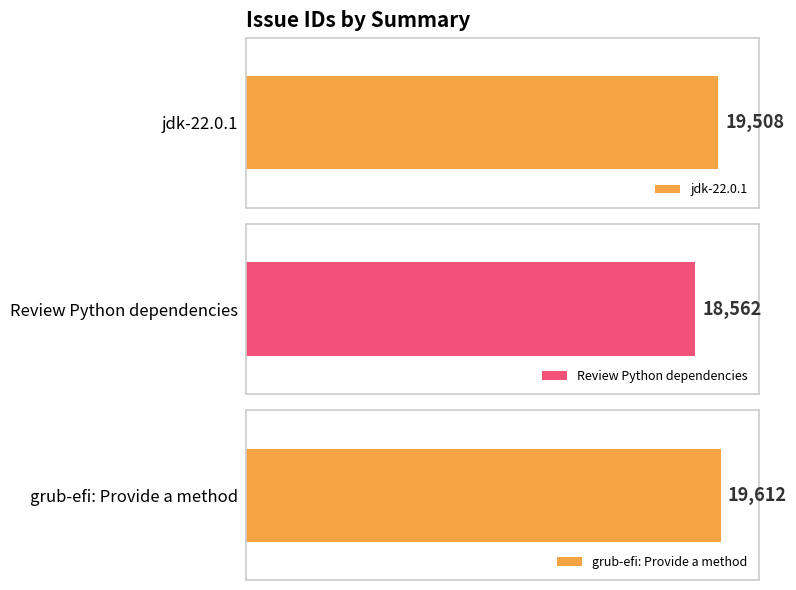

True or false: the data shows 19612 at grub-efi: Provide a method.

True